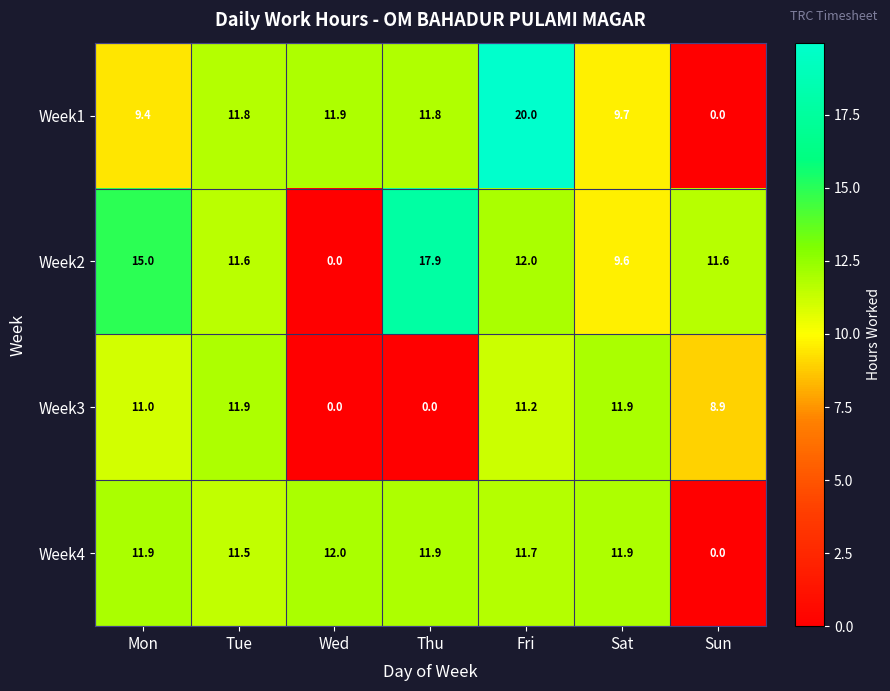

True or false: Week2 has a value of 15.0 at Mon.

True